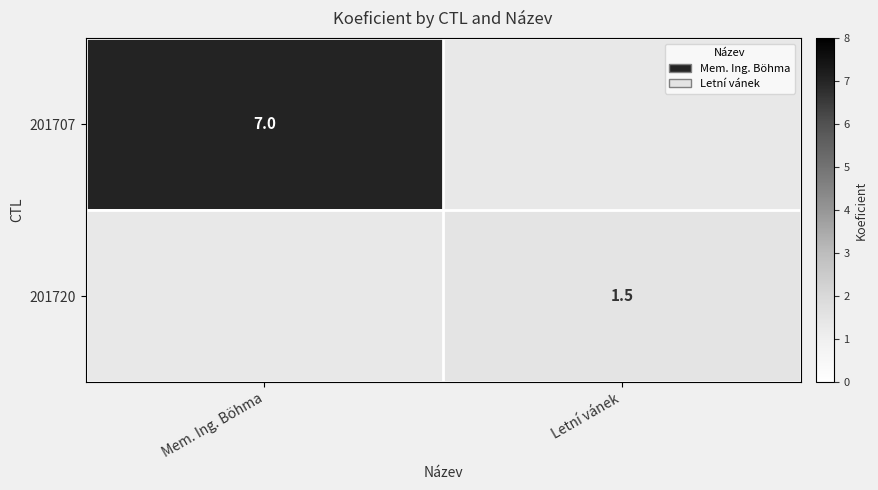

Is it true that 201720 equals 2.3 at Letní vánek?

False